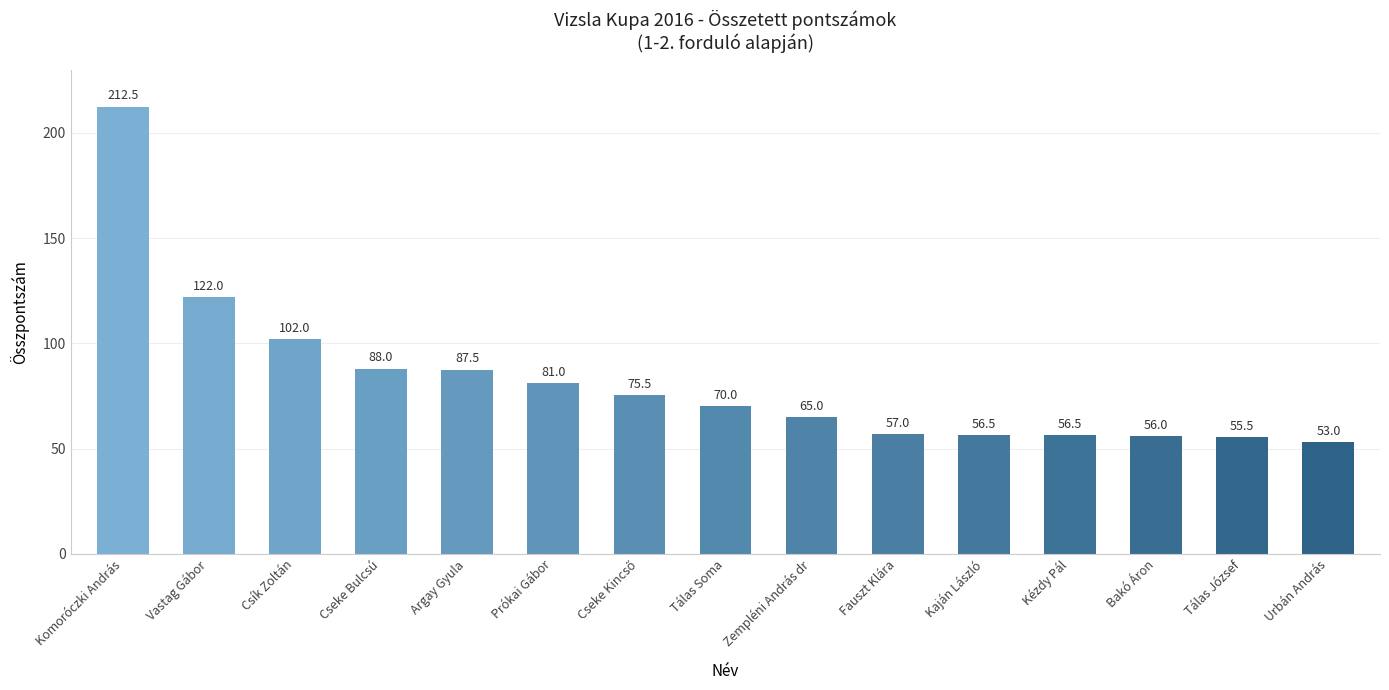

What position from the right is Cseke Bulcsú?

12